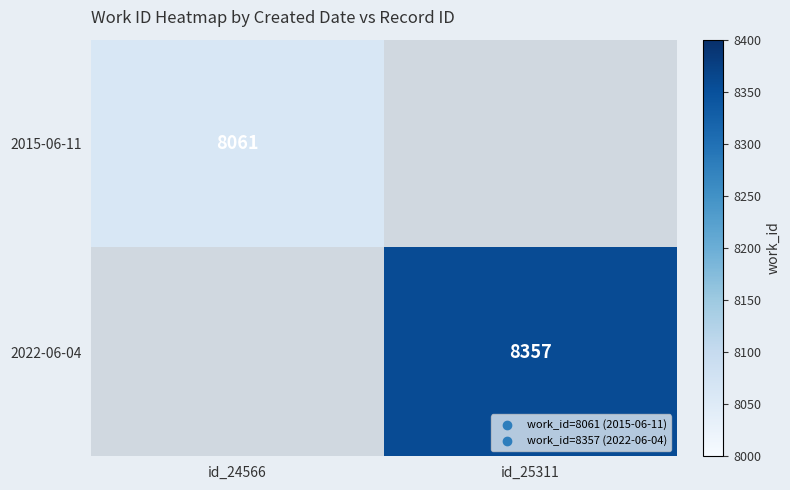

At how many categories does at least one series exceed 8170?

1